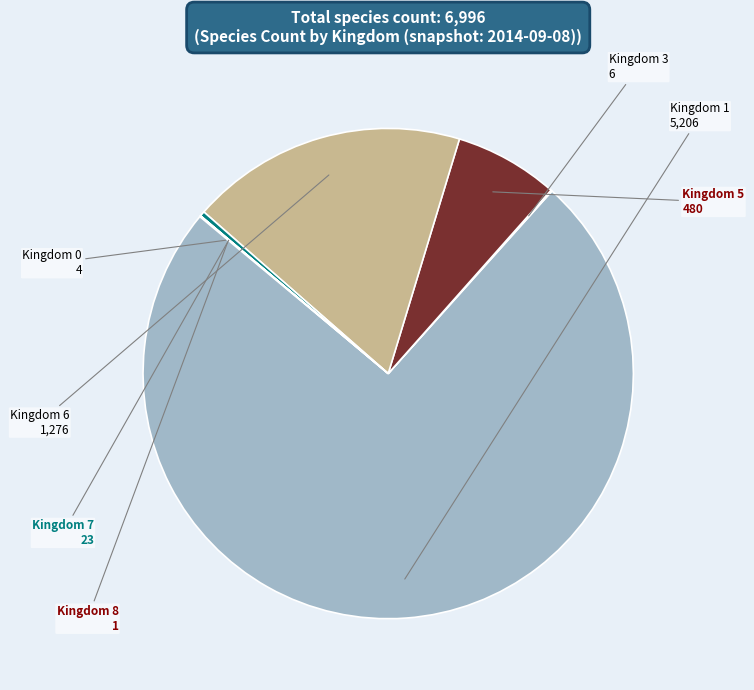

Combined, do Kingdom 7 and Kingdom 6 account for over 50%?

No